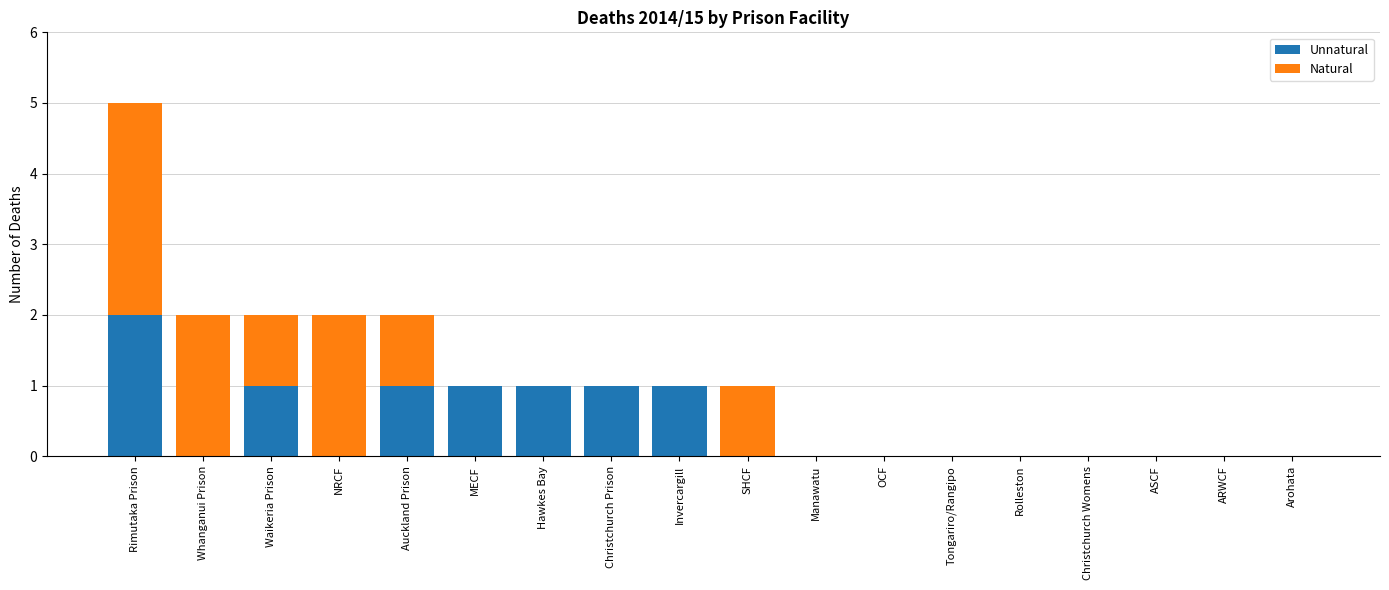

At which category is the sum across all series the highest?

Rimutaka Prison